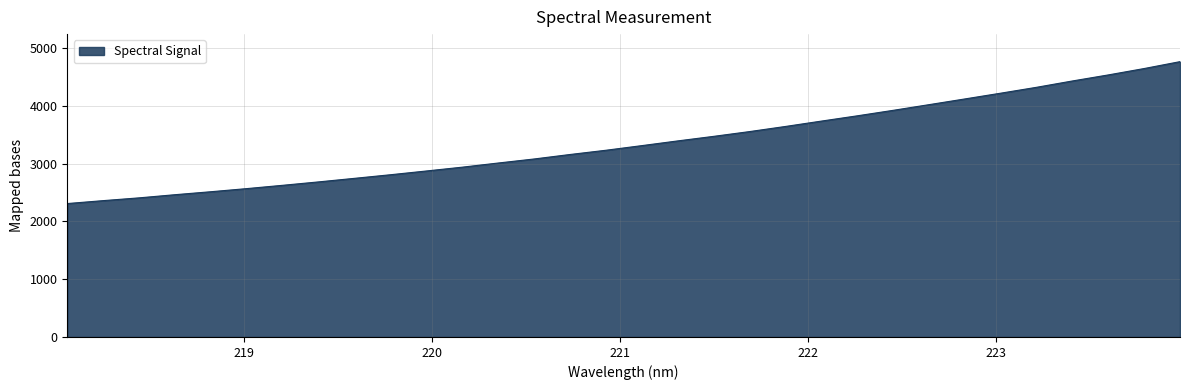

What is the greatest value displayed?

4766.4